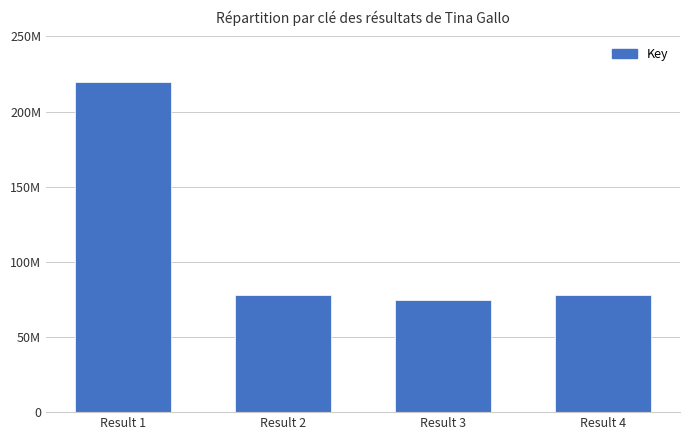

Are the bars horizontal?

No